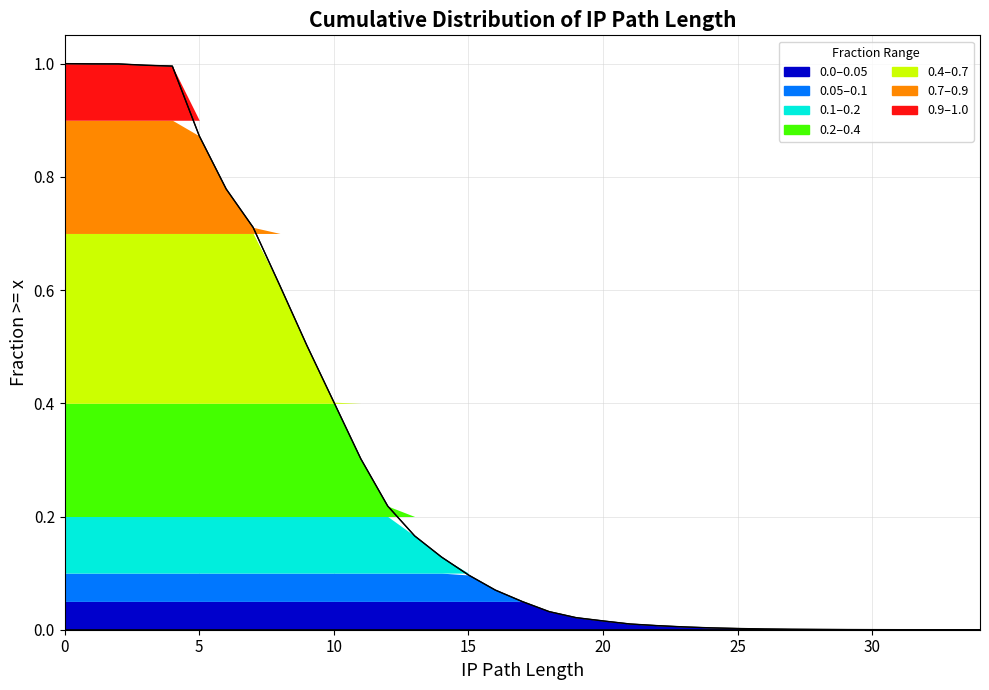

What is the sum of all values?

10.0